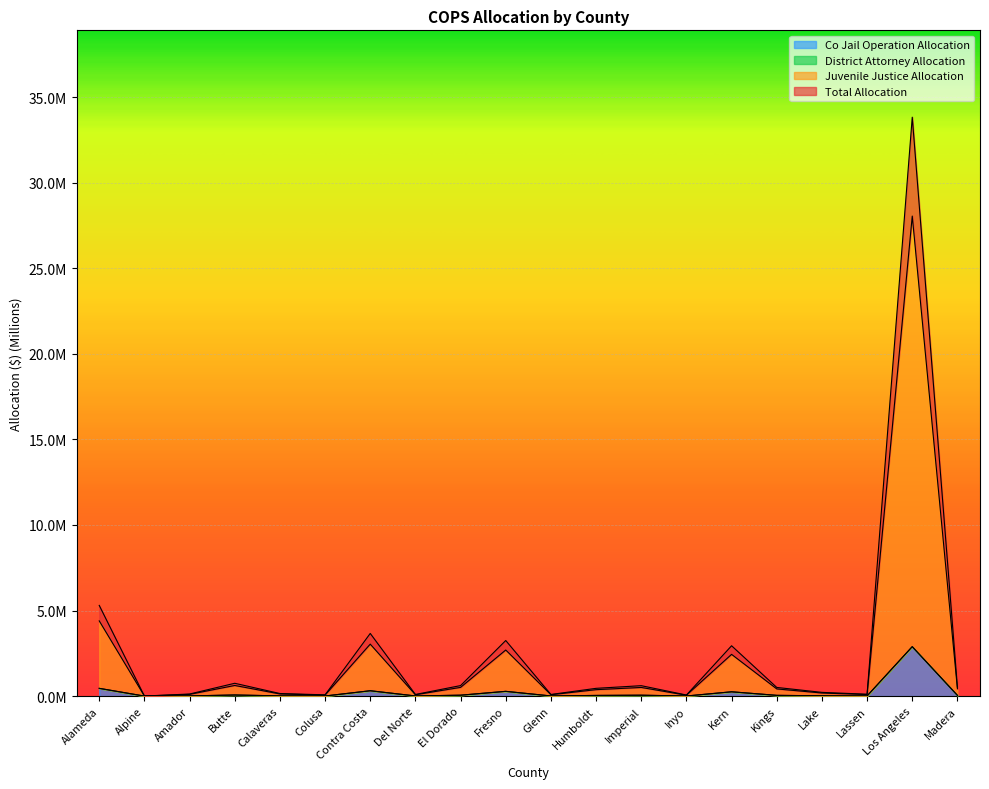

True or false: Total Allocation and Co Jail Operation Allocation intersect in this chart.

False